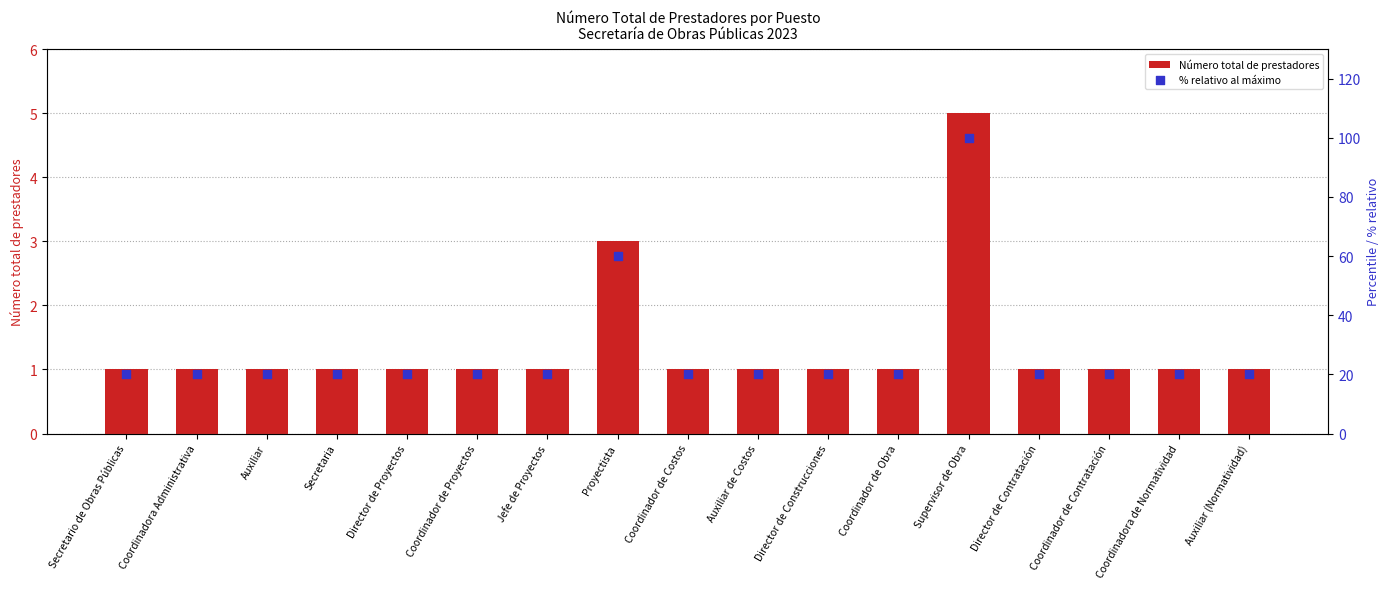

Is the value of Número total de prestadores at Secretaria greater than the value of % relativo al máximo at Director de Contratación?

No